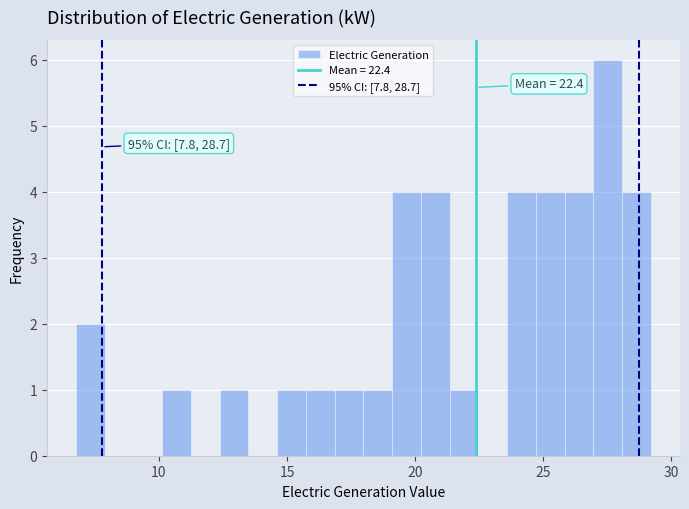

Around what value on the x-axis is the tallest bar? Give the approximate position of its centre, as read against the axis.

27.5